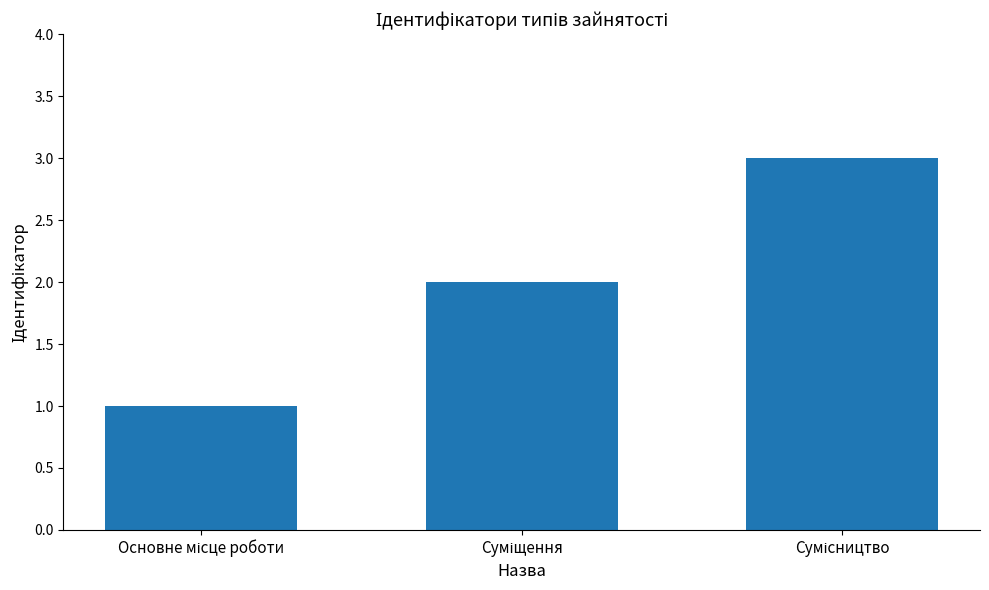

What is the maximum value shown in the chart?

3